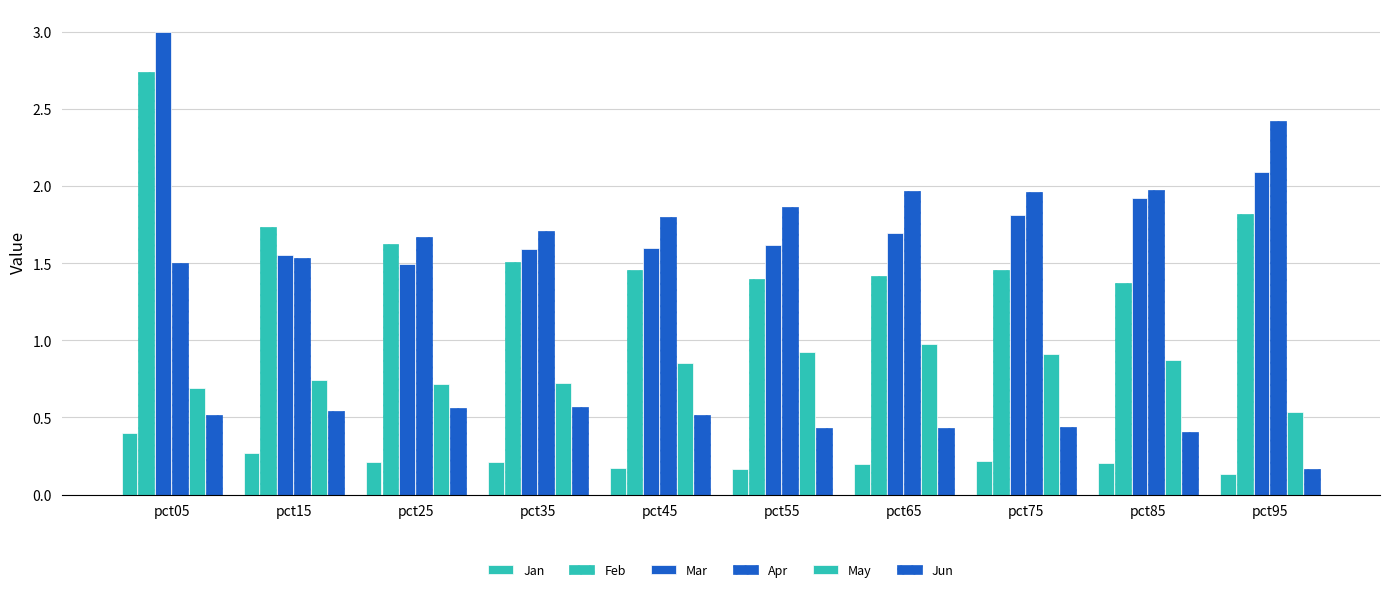

List the series in order of their peak value, lowest first.

Jan, Jun, May, Apr, Feb, Mar